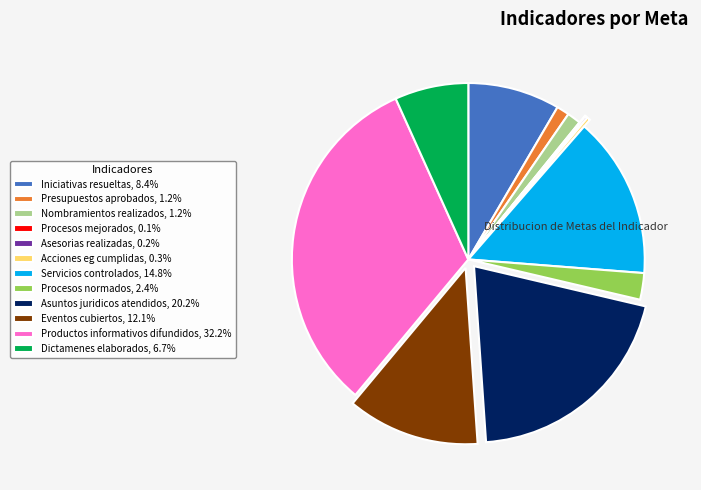

Does any single category account for the majority?

No